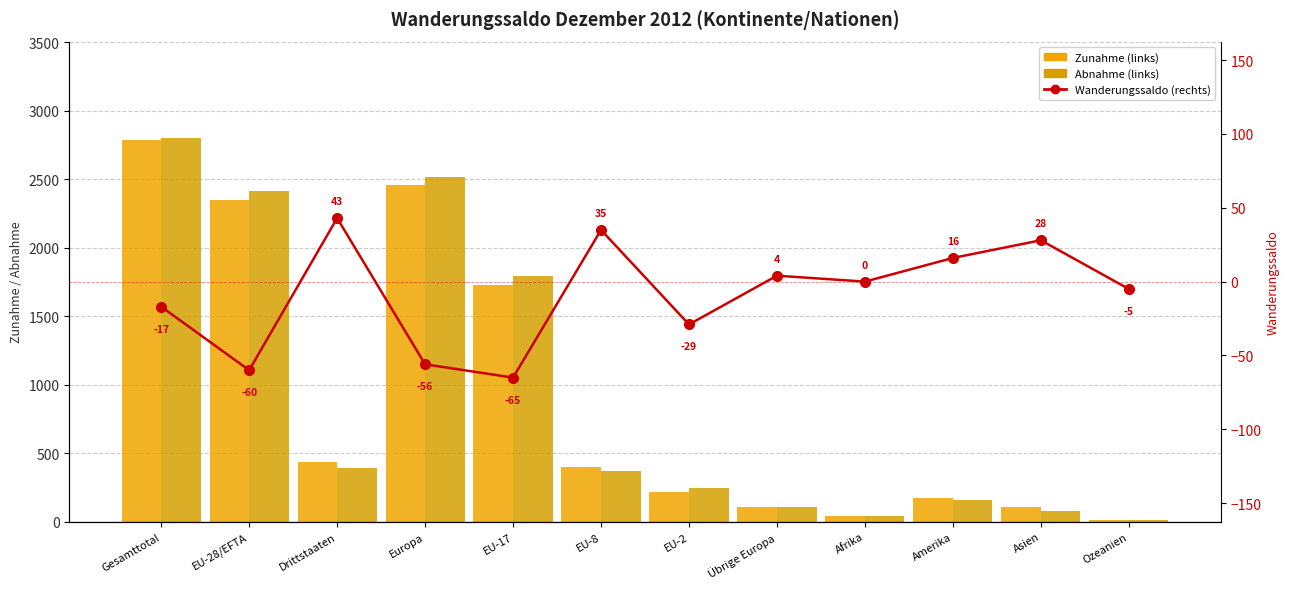

What is the difference between the maximum and minimum values in the Wanderungssaldo (rechts) series?

108